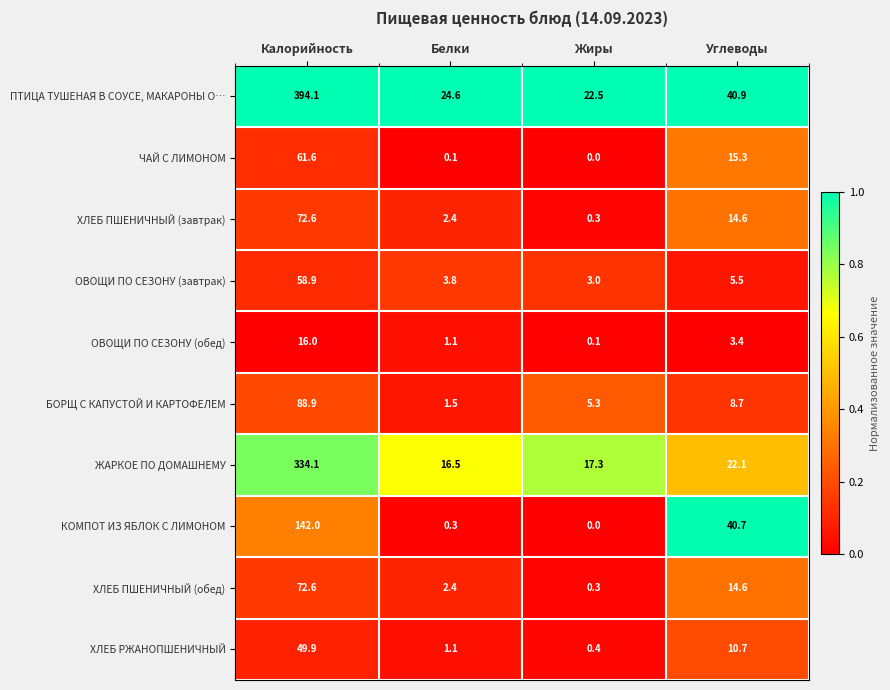

What is the difference between the maximum and minimum values in the ХЛЕБ РЖАНОПШЕНИЧНЫЙ series?

49.5